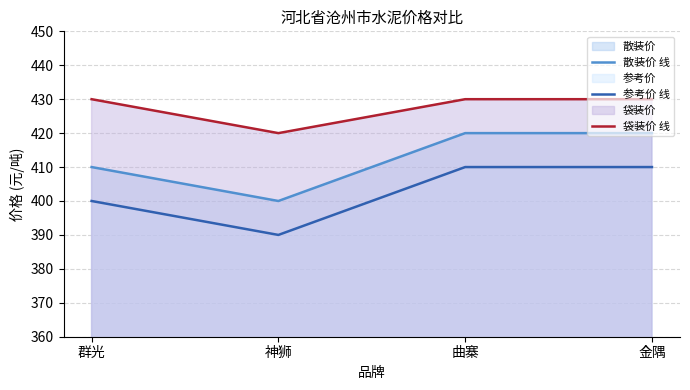

True or false: 散装价 线 and 袋装价 线 intersect in this chart.

False